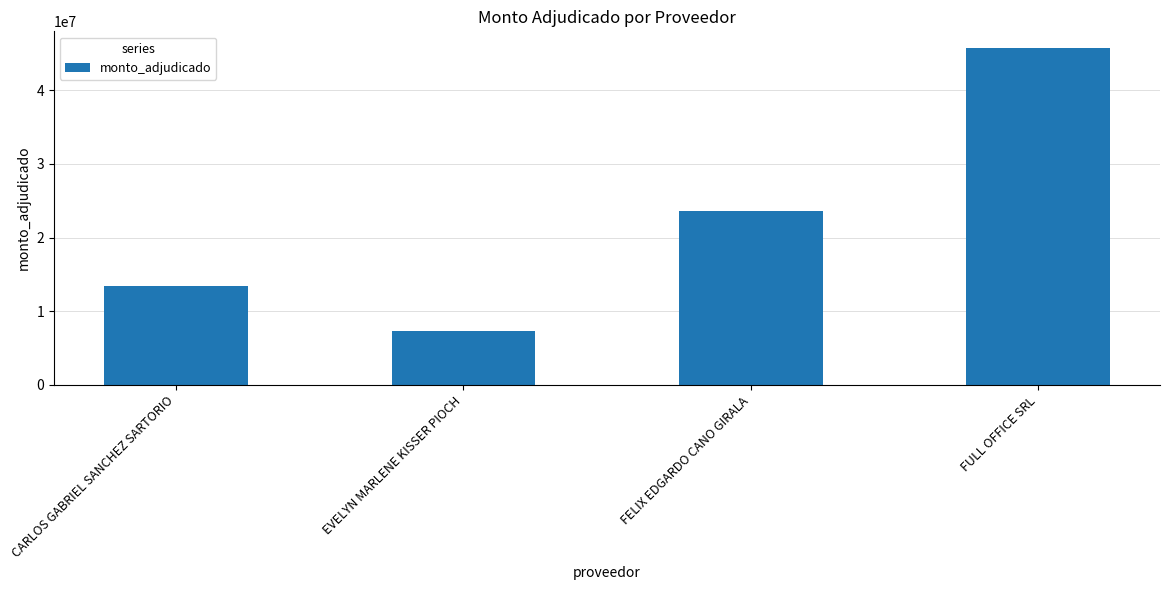

What position from the right is EVELYN MARLENE KISSER PIOCH?

3